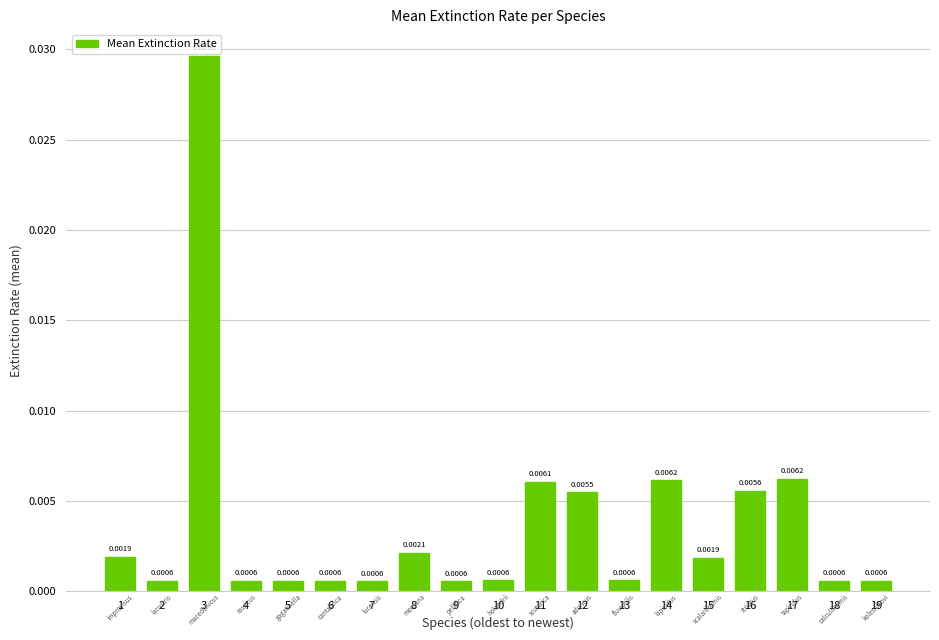

Which has a higher value, 17 or 16?

17